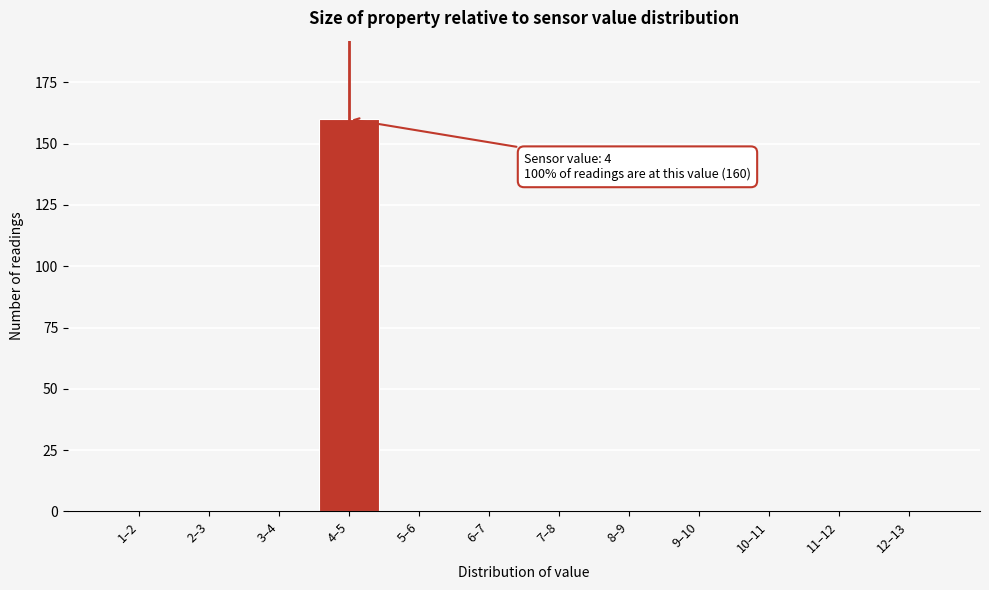

Reading left to right, extract all data points from this chart.

1–2=0	2–3=0	3–4=0	4–5=160	5–6=0	6–7=0	7–8=0	8–9=0	9–10=0	10–11=0	11–12=0	12–13=0